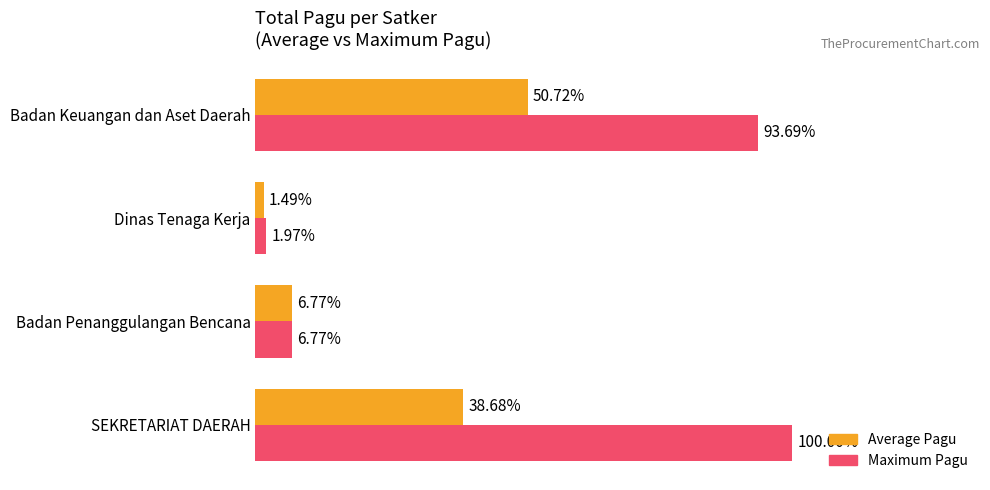

What are all the series names shown in the legend?

Average Pagu, Maximum Pagu